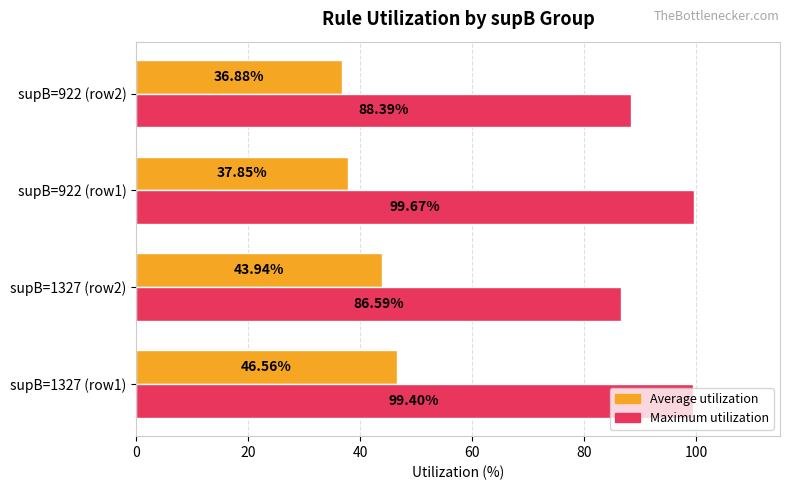

What is the sum of all Average utilization values?

165.2